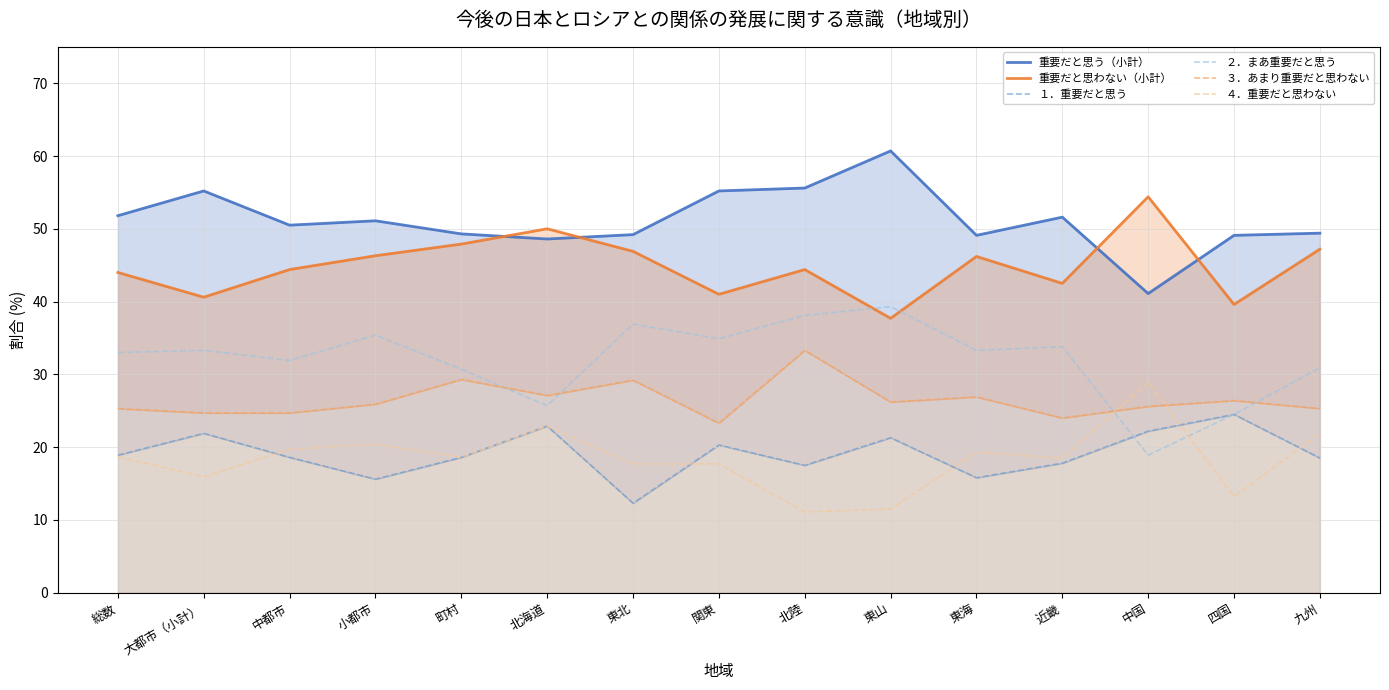

Which series has the largest total across all categories?

重要だと思う（小計）